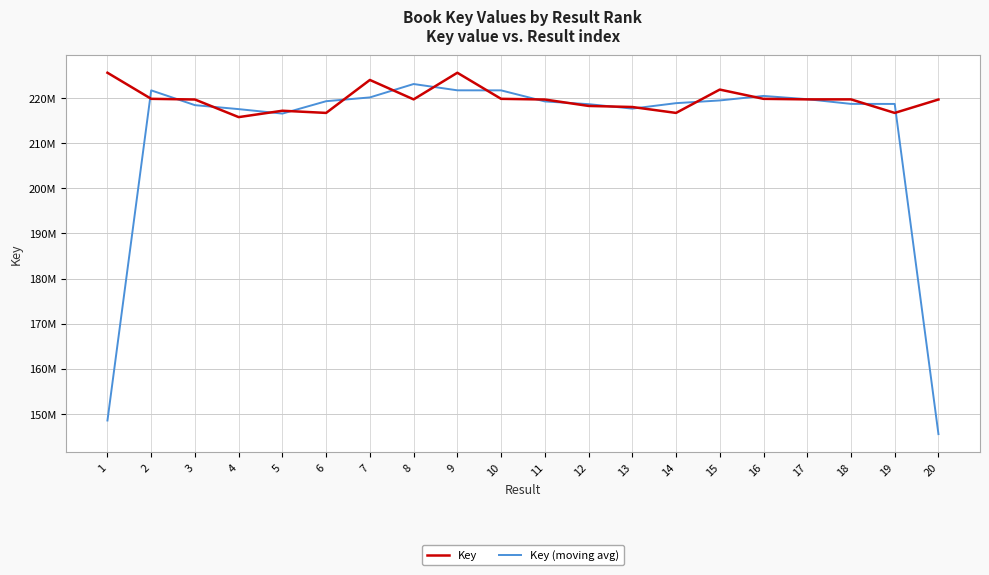

The Key series shows 216735368.0 at 19. True or false?

True